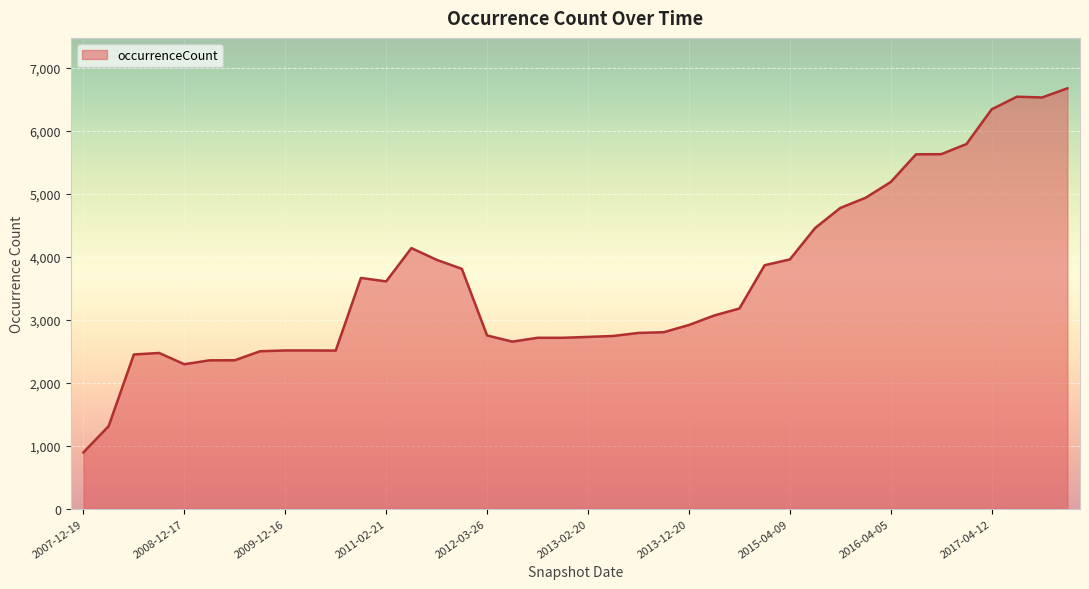

What is the maximum value shown in the chart?

6678